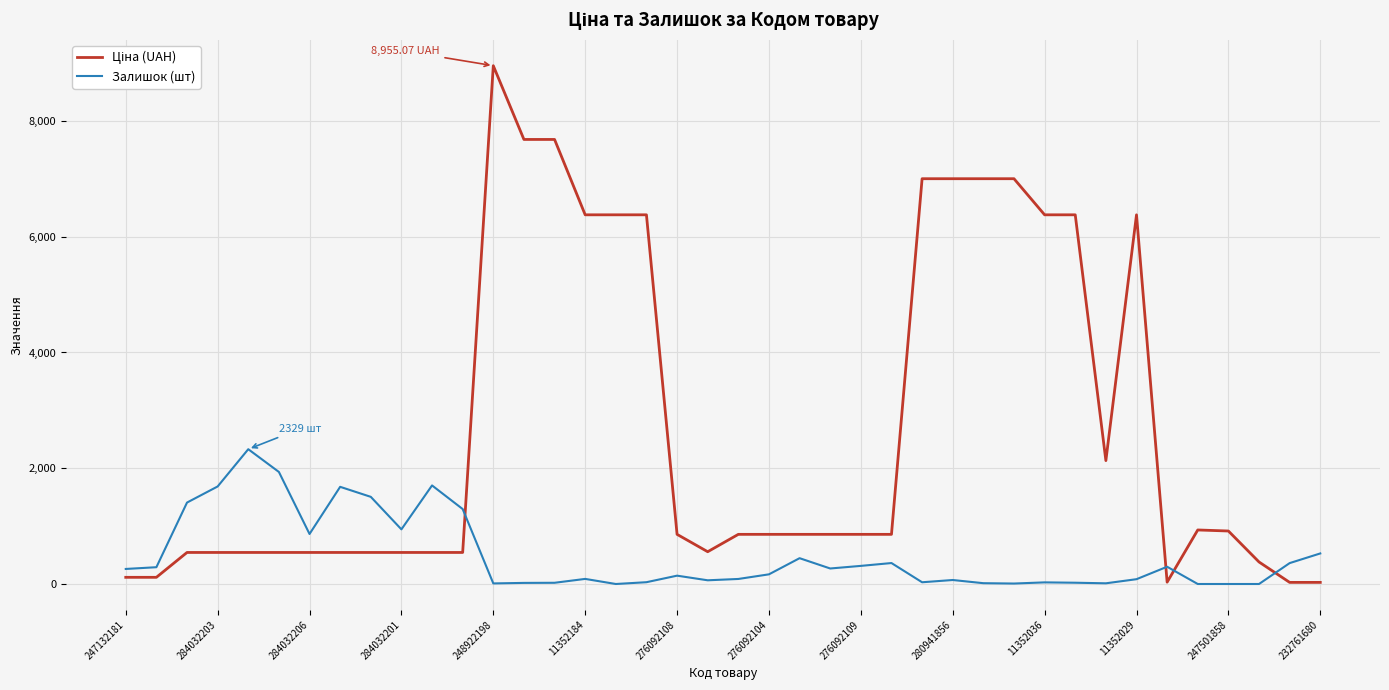

What is the difference between the maximum and minimum values in the Залишок (шт) series?

2329.0